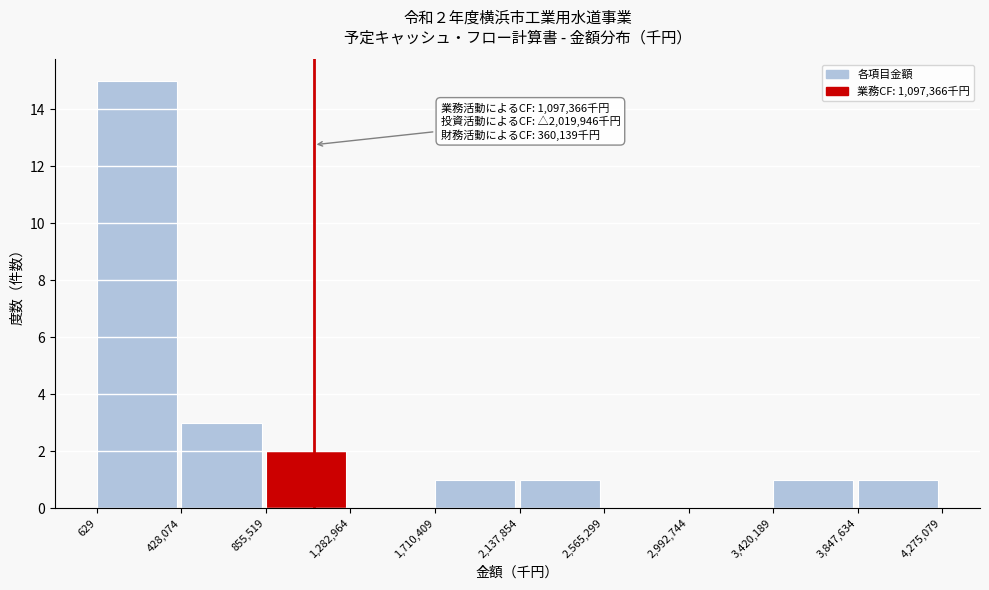

Over which range of the x-axis is the bar tallest?

629 to 428,074